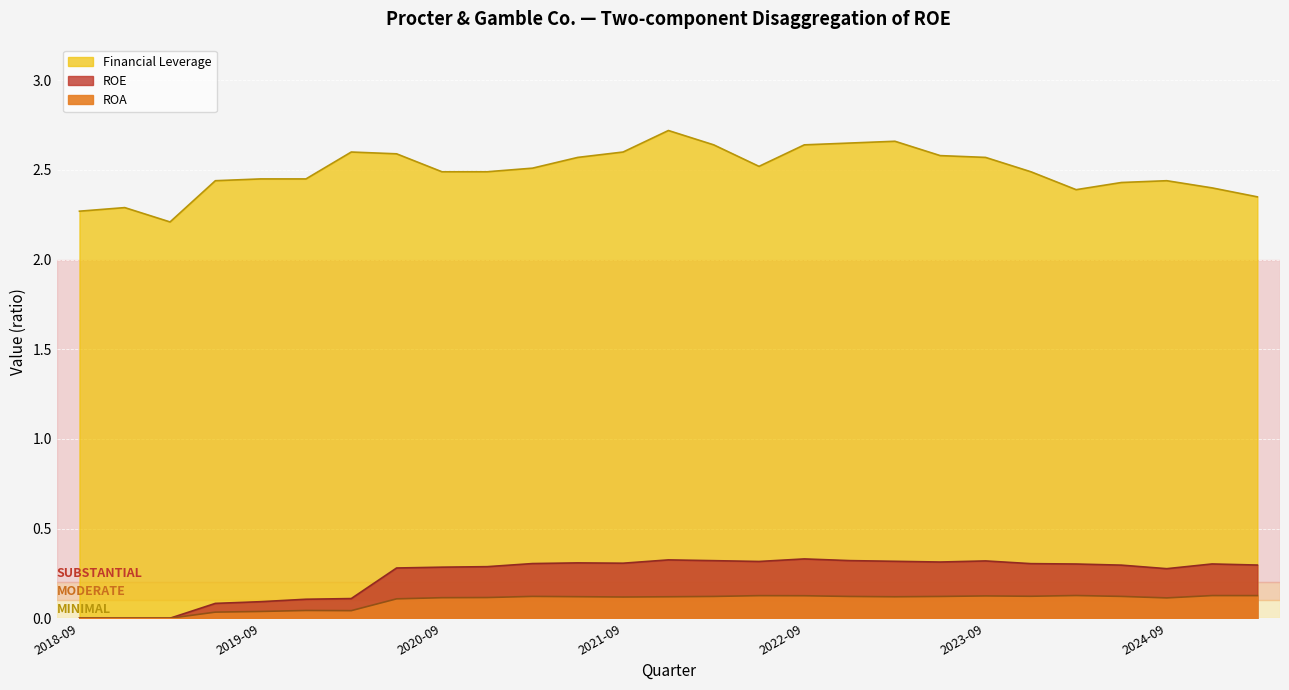

Reading left to right, what are all the values shown in this chart?

ROE: 0.0	0.0	0.0	0.1	0.1	0.1	0.1	0.3	0.3	0.3	0.3	0.3	0.3	0.3	0.3	0.3	0.3	0.3	0.3	0.3	0.3	0.3	0.3	0.3	0.3	0.3	0.3
ROA: 0.0	0.0	0.0	0.0	0.0	0.0	0.0	0.1	0.1	0.1	0.1	0.1	0.1	0.1	0.1	0.1	0.1	0.1	0.1	0.1	0.1	0.1	0.1	0.1	0.1	0.1	0.1
Financial Leverage: 2.3	2.3	2.2	2.4	2.5	2.5	2.6	2.6	2.5	2.5	2.5	2.6	2.6	2.7	2.6	2.5	2.6	2.6	2.7	2.6	2.6	2.5	2.4	2.4	2.4	2.4	2.4